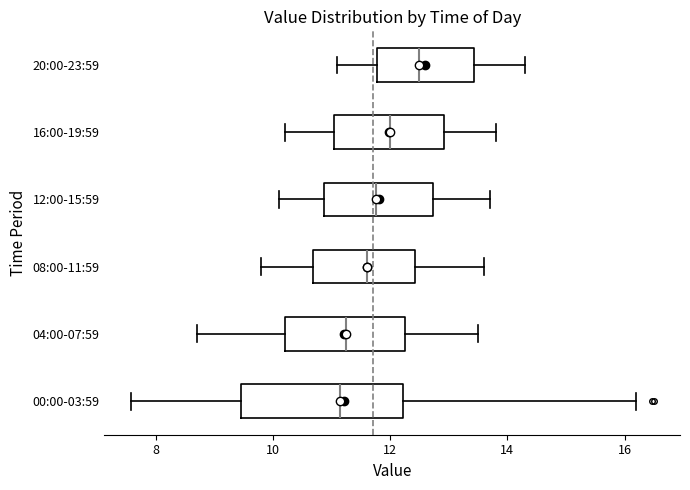

Comparing the boxes themselves (not the whiskers), which one is the widest?

00:00-03:59